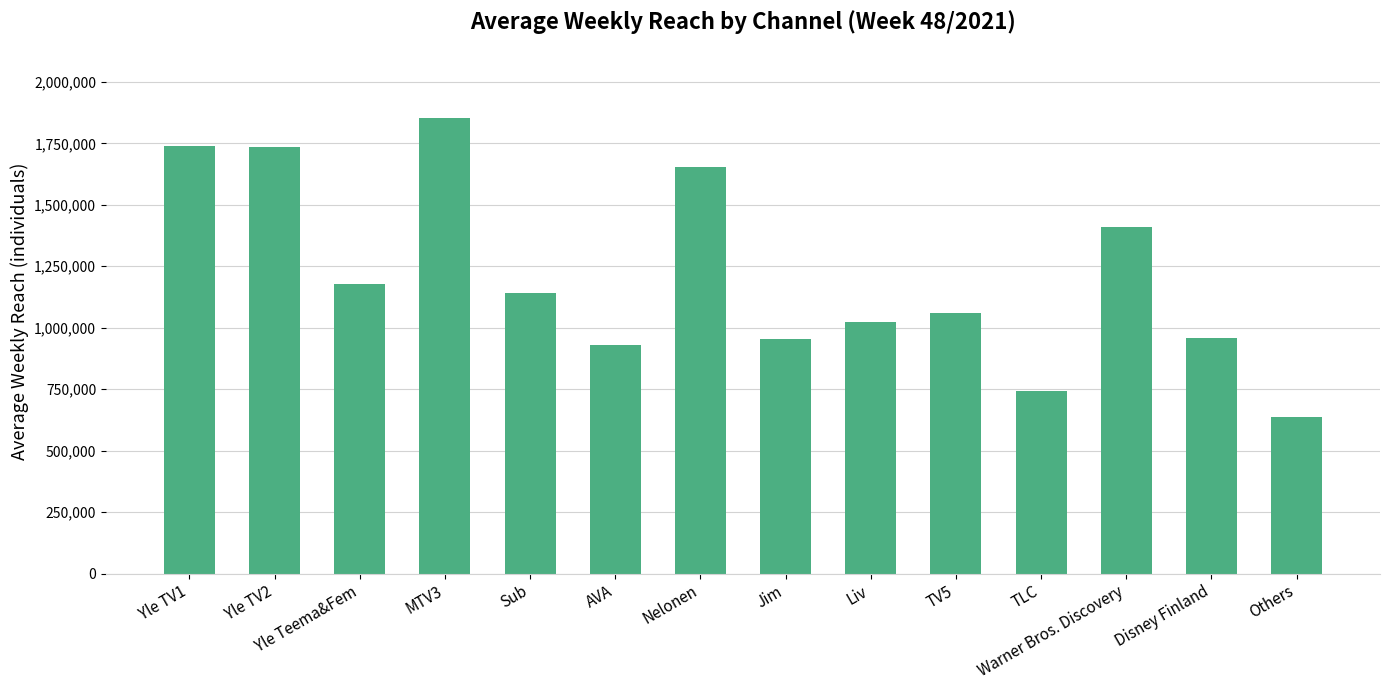

What is the difference between the maximum and second lowest values?

1110000